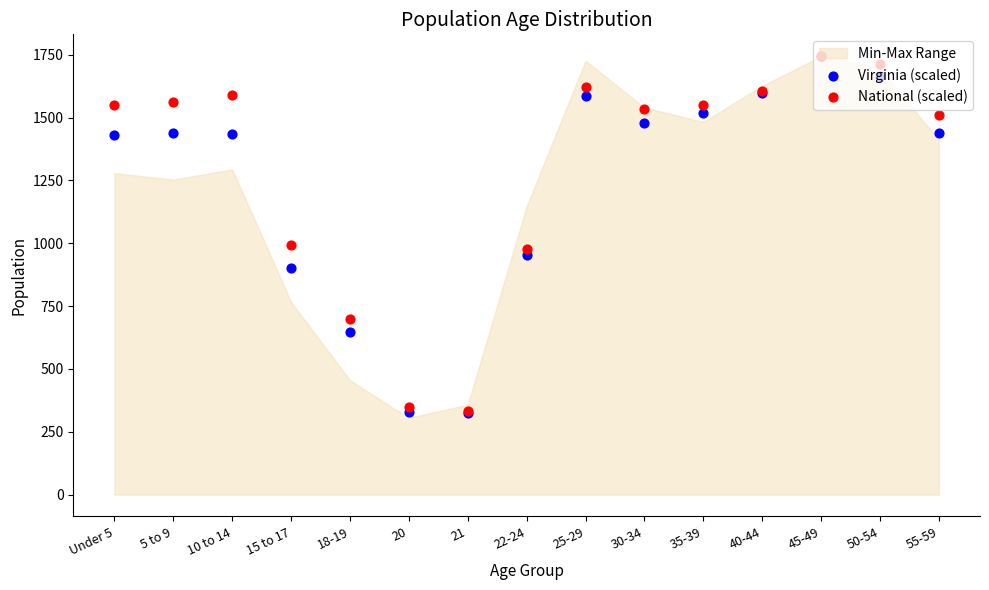

What is the total value across all series at 18-19?

1343.6